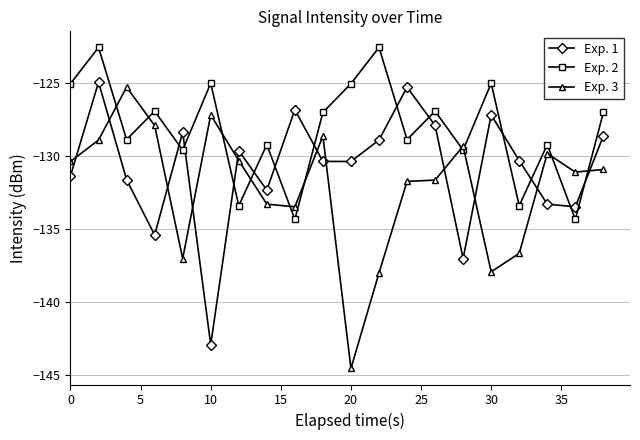

What is the value of the Exp. 1 point at the 3rd from the left?

-131.6